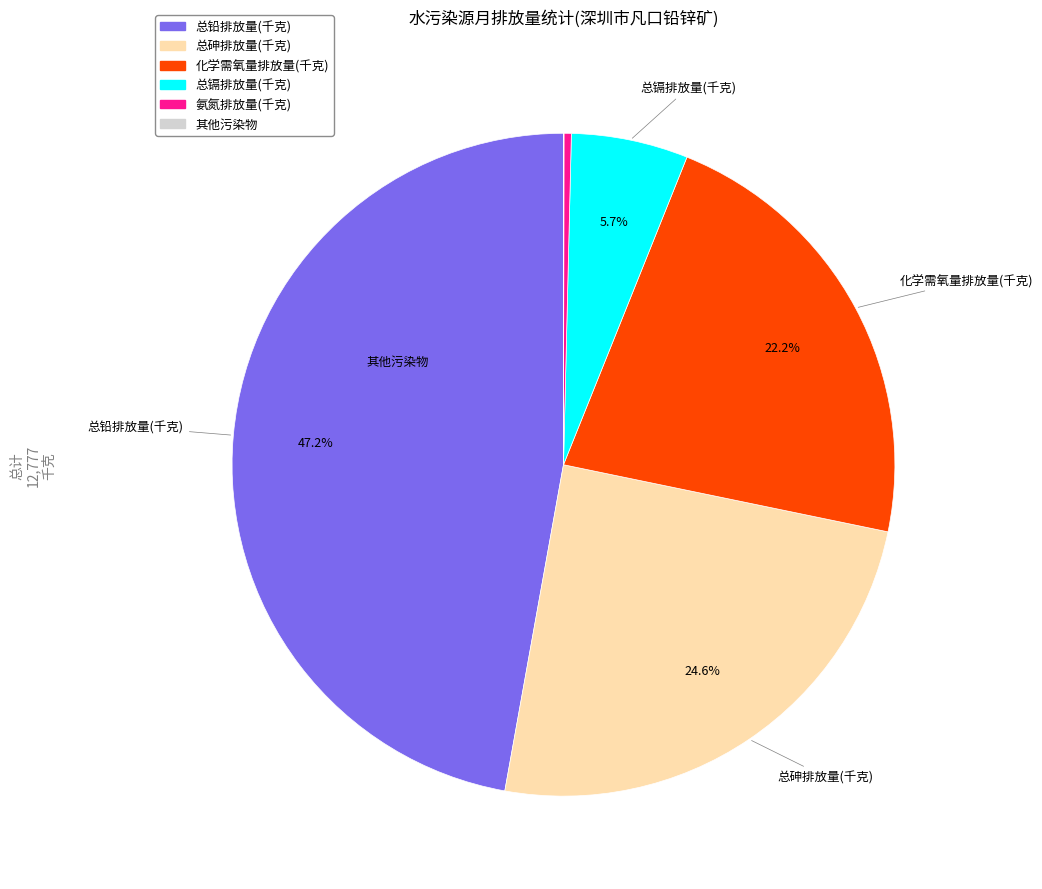

Is there a majority slice in this chart?

No